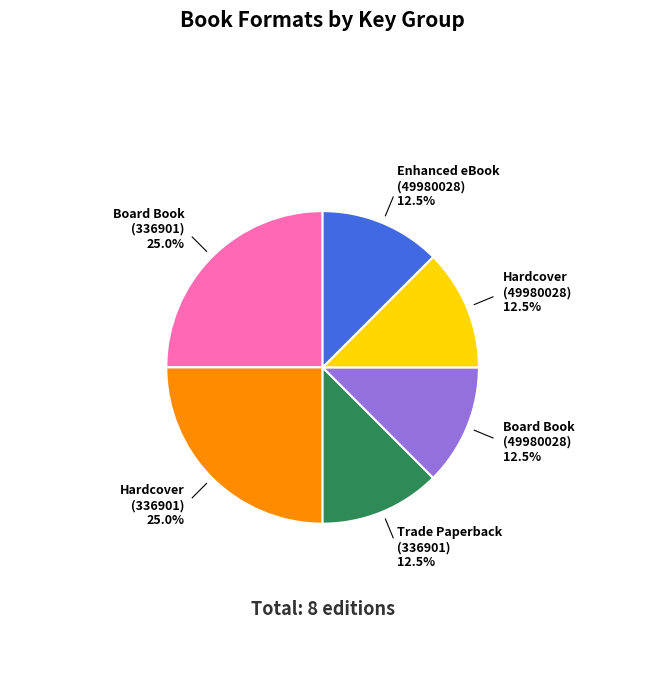

Does any single category account for the majority?

No